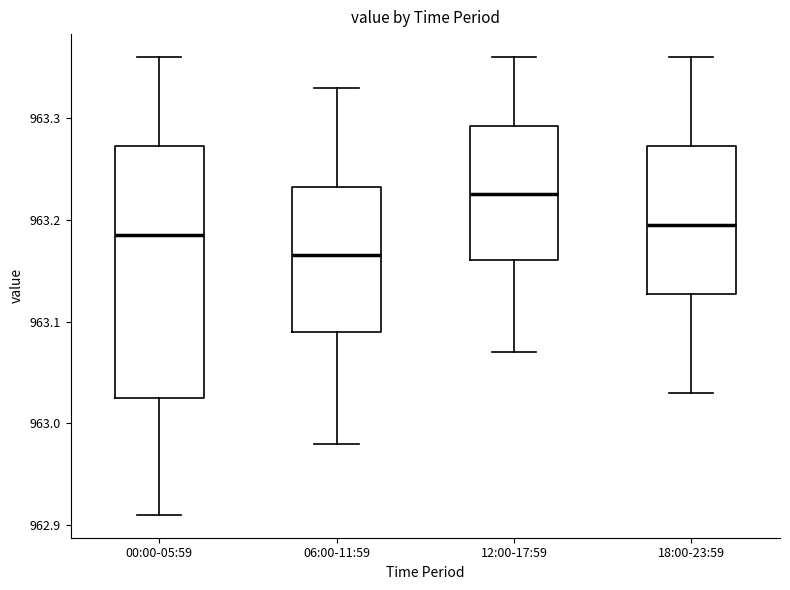

Reading left to right, read every box against the y-axis: the position of its median line, the range the box covers, and the ends of its whiskers. The values are not printed on the chart, so give them approximately, as read against the axis.

00:00-05:59: median 963.19, box 963.03 to 963.27, whiskers 962.91 to 963.36
06:00-11:59: median 963.17, box 963.09 to 963.23, whiskers 962.98 to 963.33
12:00-17:59: median 963.23, box 963.16 to 963.29, whiskers 963.07 to 963.36
18:00-23:59: median 963.20, box 963.13 to 963.27, whiskers 963.03 to 963.36